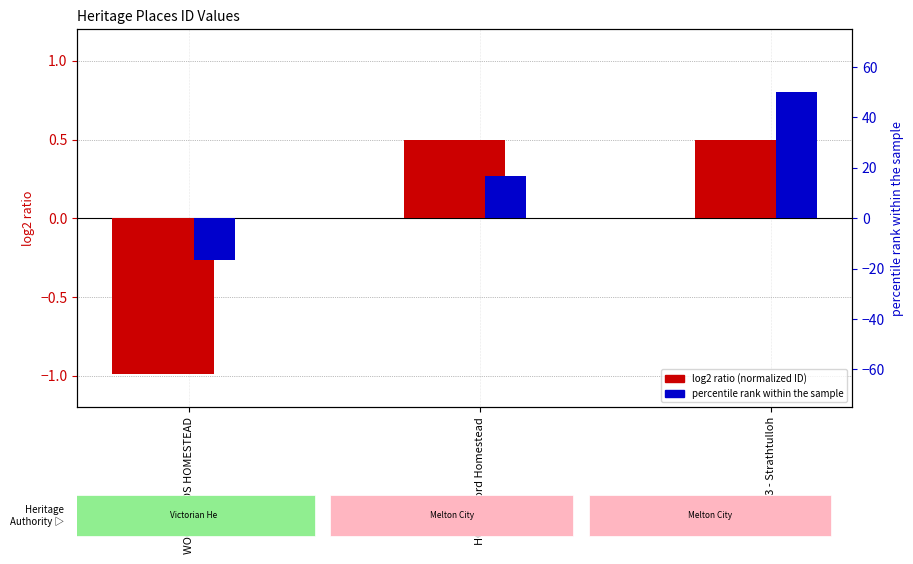

What is the lowest value of the Normalized ID (log2-ratio style) series?

-1.0